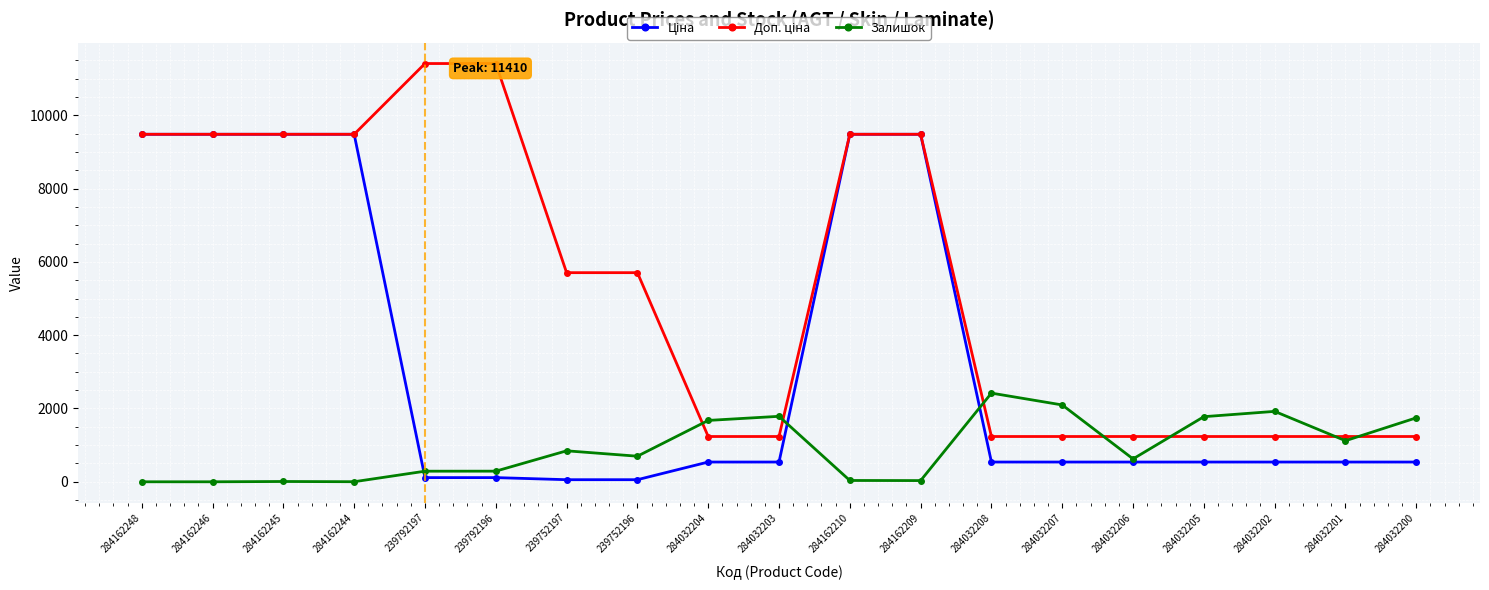

The Залишок series shows 730.5 at 284032202. True or false?

False